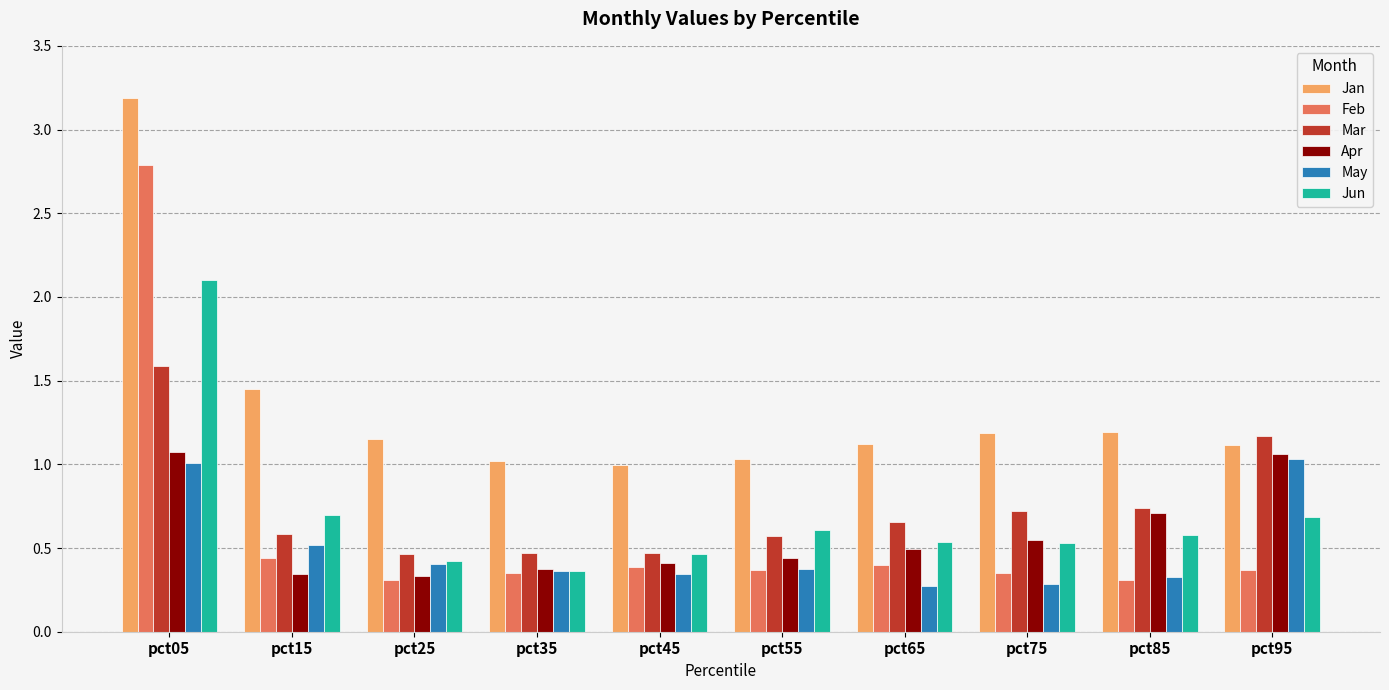

Are the bars horizontal?

No